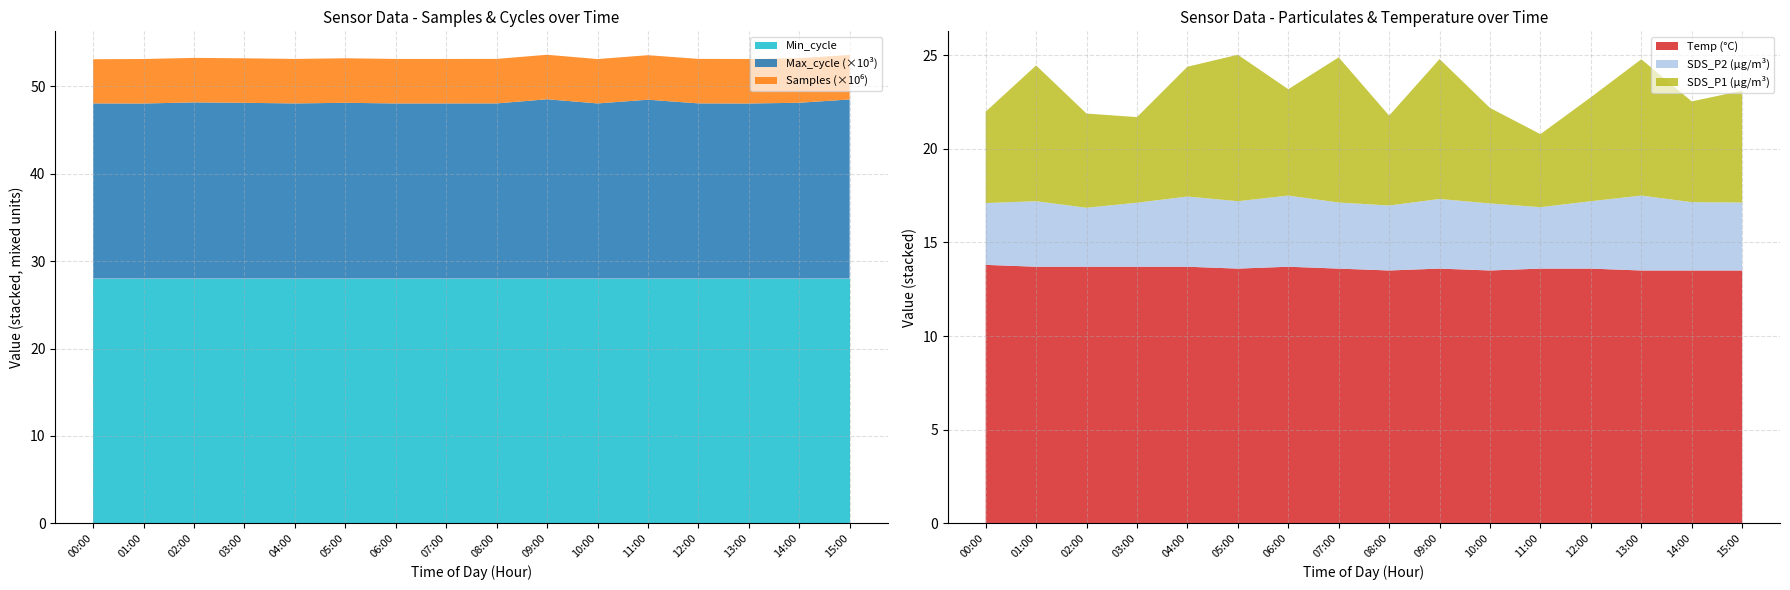

Reading left to right, list all the values displayed in this chart.

Samples: 5060041.0	5093591.0	5094742.0	5094596.0	5094608.0	5094545.0	5094565.0	5093290.0	5094538.0	5094500.0	5076806.0	5094128.0	5094346.0	5094546.0	5094210.0	5094149.0
SDS_P1: 4.9	7.2	5.0	4.6	6.9	7.8	5.7	7.8	4.8	7.5	5.1	3.9	5.5	7.3	5.4	6.0
SDS_P2: 3.3	3.5	3.1	3.4	3.8	3.6	3.8	3.5	3.5	3.7	3.6	3.3	3.6	4.0	3.6	3.6
Max_cycle: 20054.0	20044.0	20171.0	20123.0	20052.0	20126.0	20051.0	20052.0	20055.0	20529.0	20054.0	20479.0	20058.0	20043.0	20131.0	20508.0
Min_cycle: 28.0	28.0	28.0	28.0	28.0	28.0	28.0	28.0	28.0	28.0	28.0	28.0	28.0	28.0	28.0	28.0
Temp: 13.8	13.7	13.7	13.7	13.7	13.6	13.7	13.6	13.5	13.6	13.5	13.6	13.6	13.5	13.5	13.5